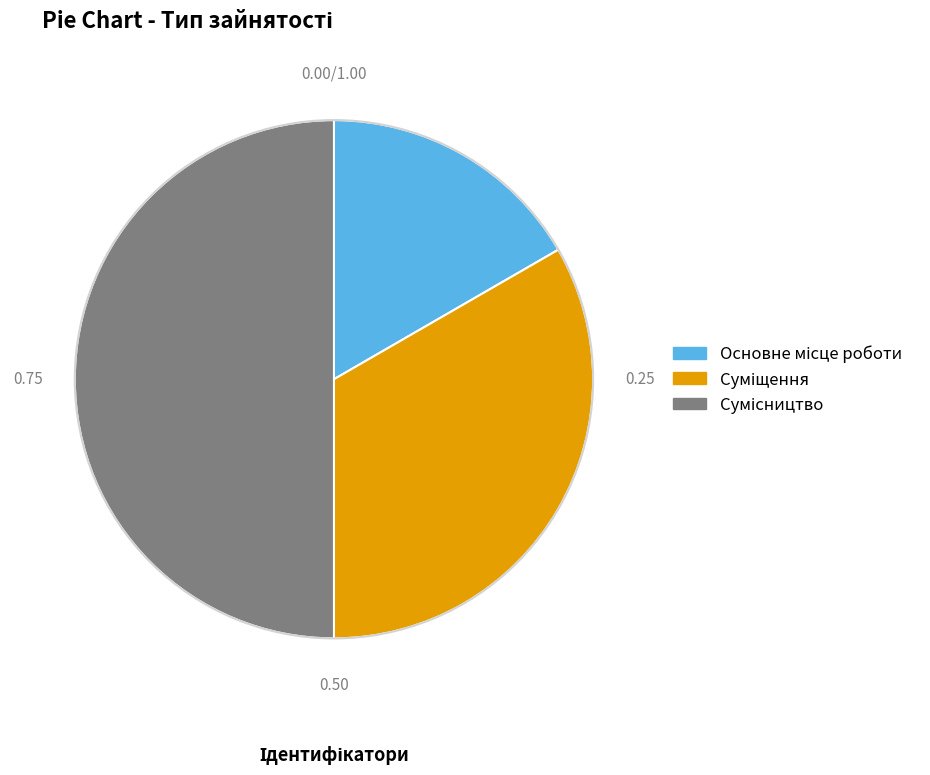

To the nearest percent, what is the difference between the Суміщення and Основне місце роботи slice percentages?

17%